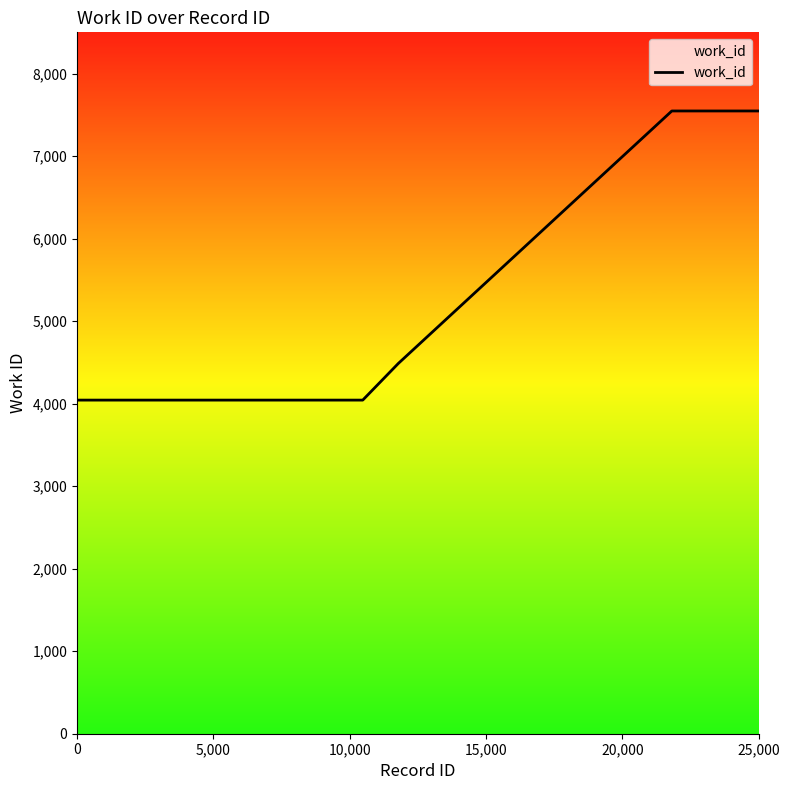

What is the difference between the maximum and second lowest values?

3504